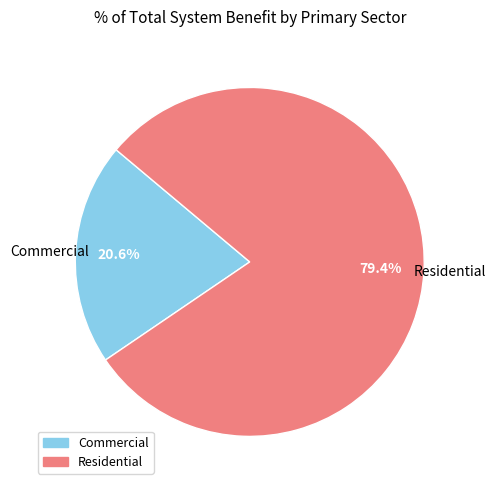

Which slice represents more than half of the pie?

Residential